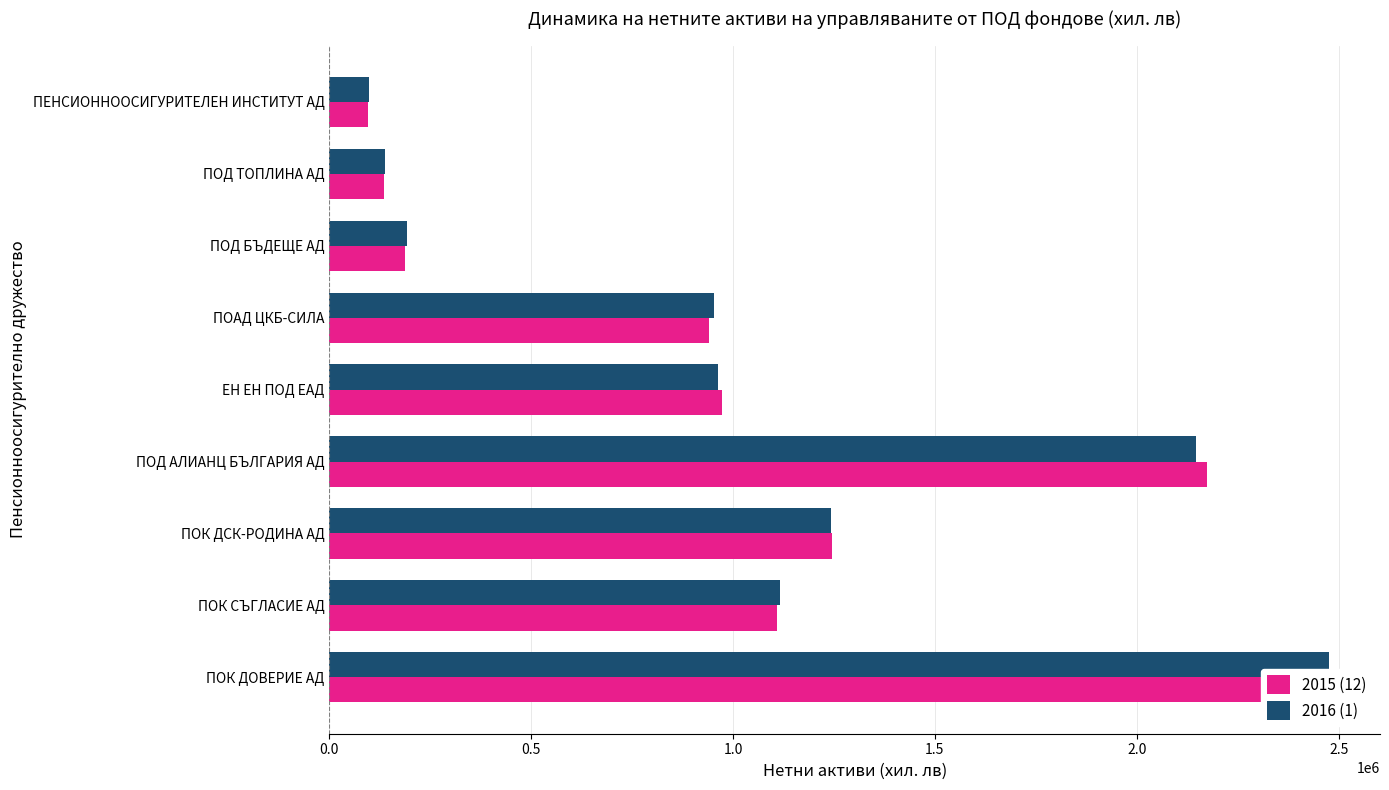

Which series has the largest total across all categories?

2015 (12)